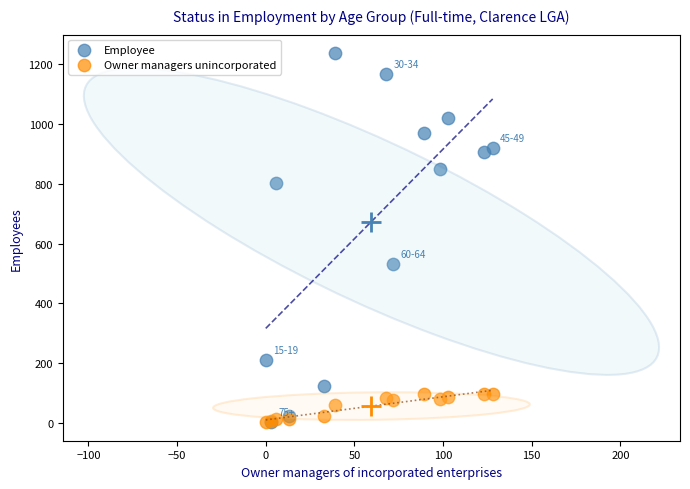

Which series reaches the maximum Y coordinate?

Employee